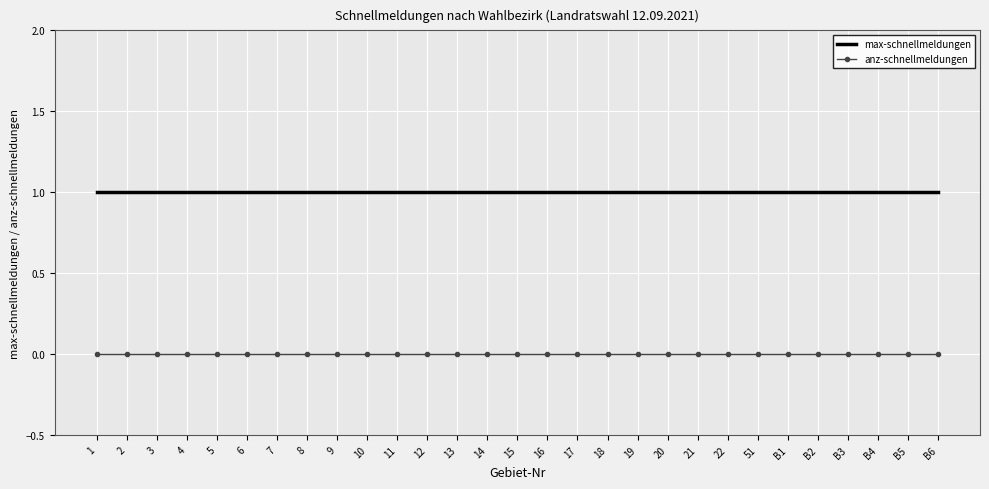

The max-schnellmeldungen series shows 2 at 20. True or false?

False